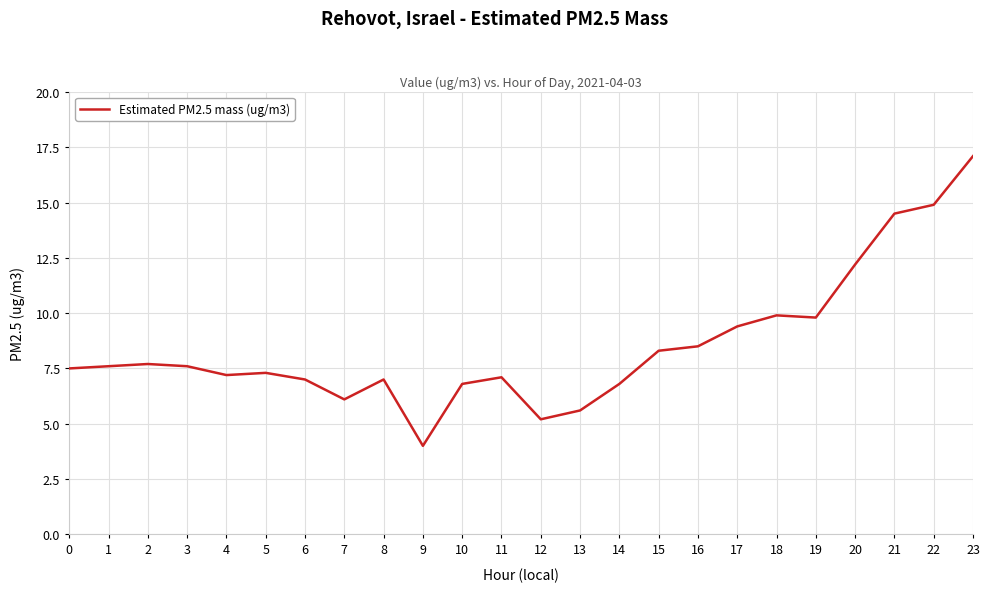

What is the average value?

8.5